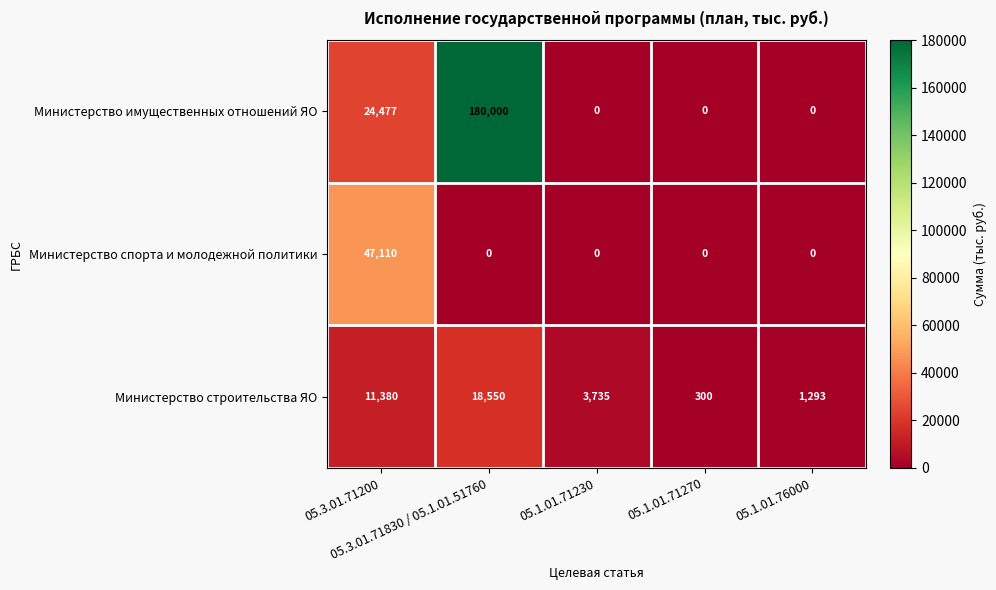

Which category has the highest value across all series?

05.3.01.71830 / 05.1.01.51760